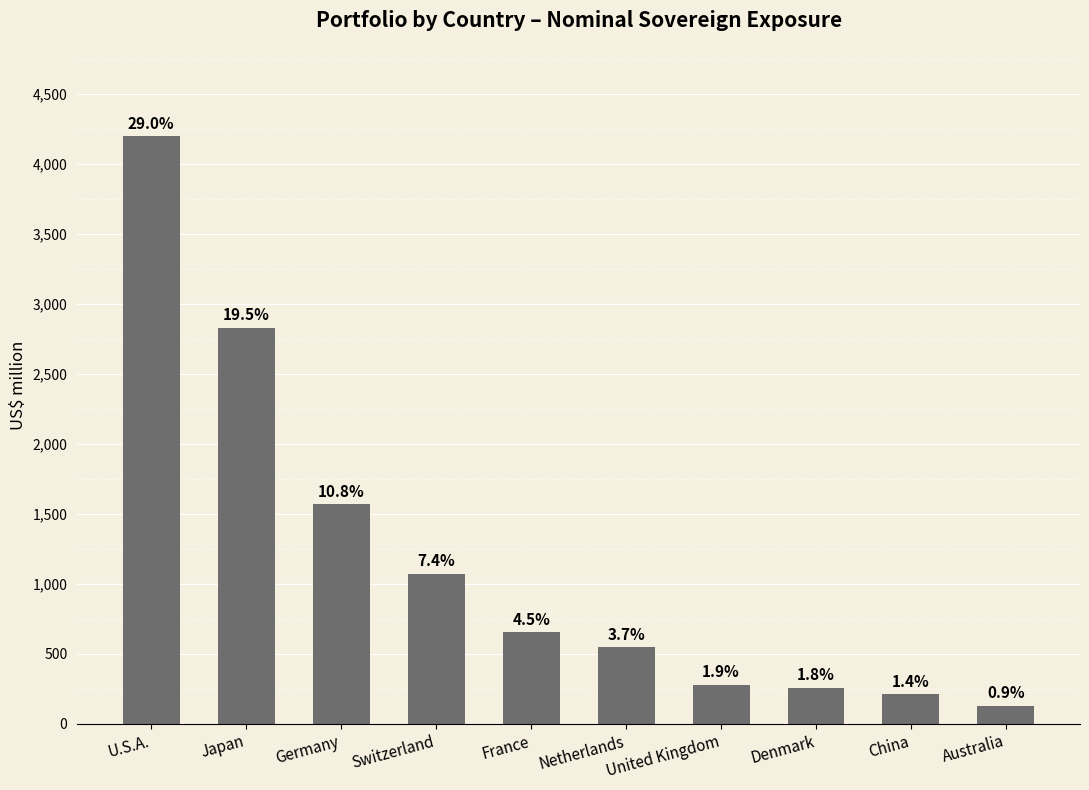

What is the change in value from Japan to Switzerland?

-1756.8